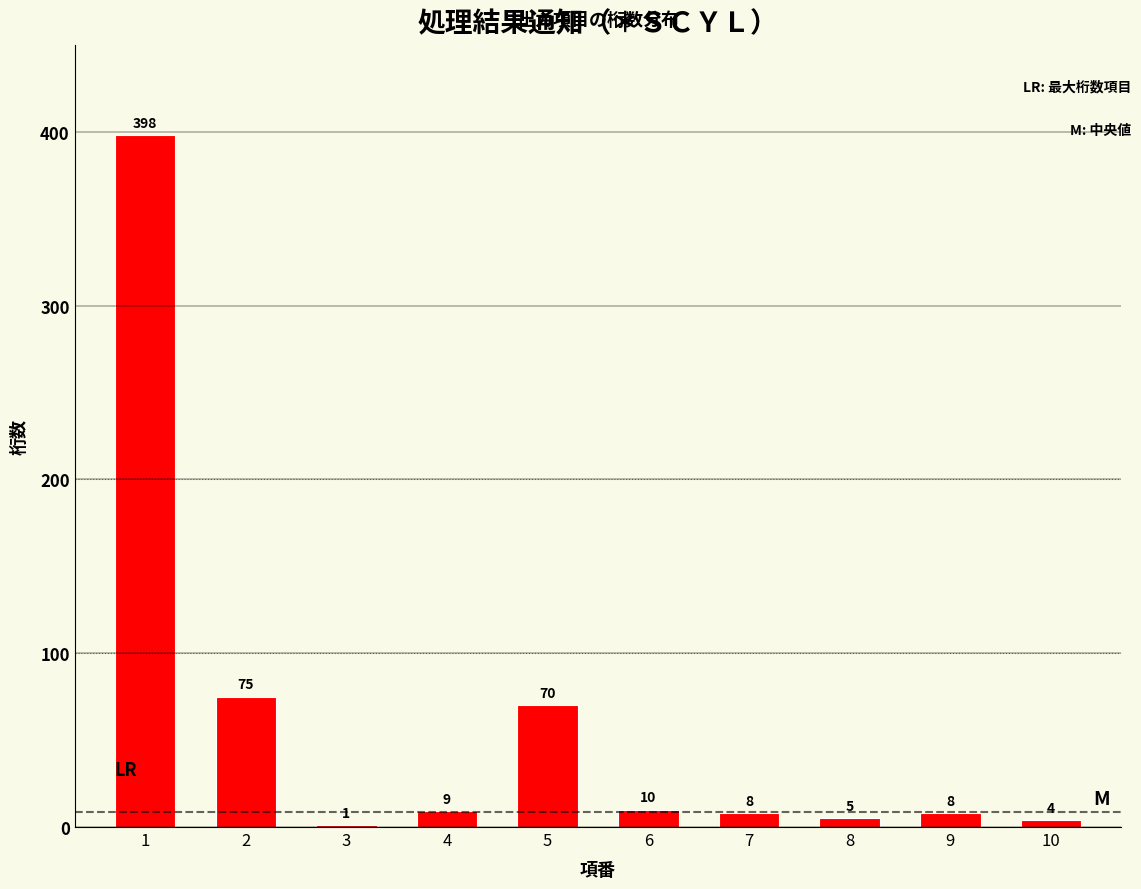

Reading right to left, extract all data points from this chart.

10=4	9=8	8=5	7=8	6=10	5=70	4=9	3=1	2=75	1=398